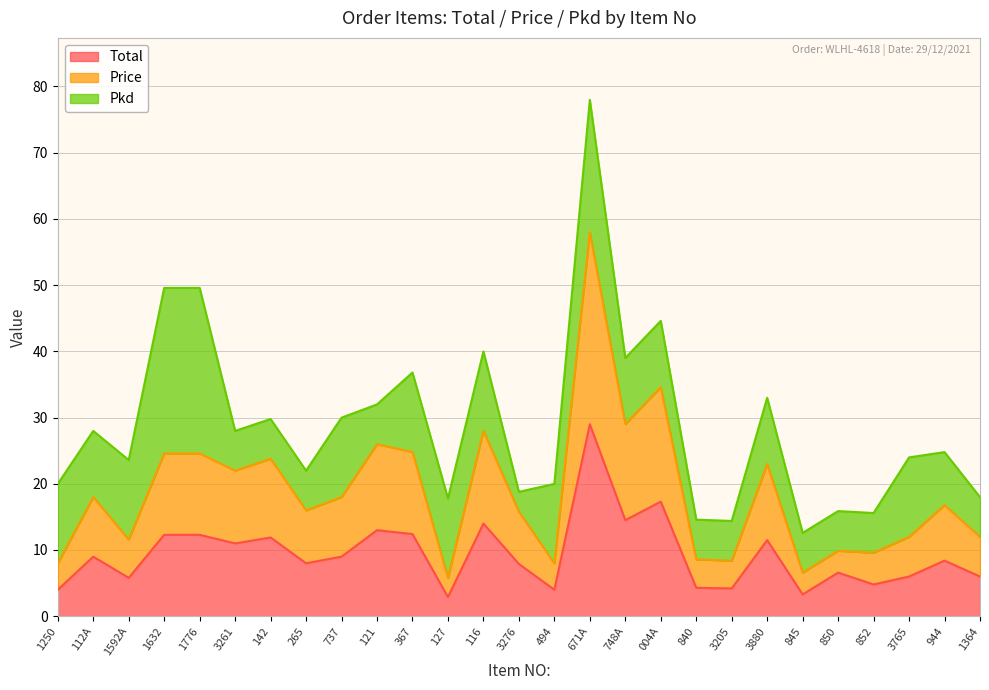

The Total series shows 11.5 at 3880. True or false?

True